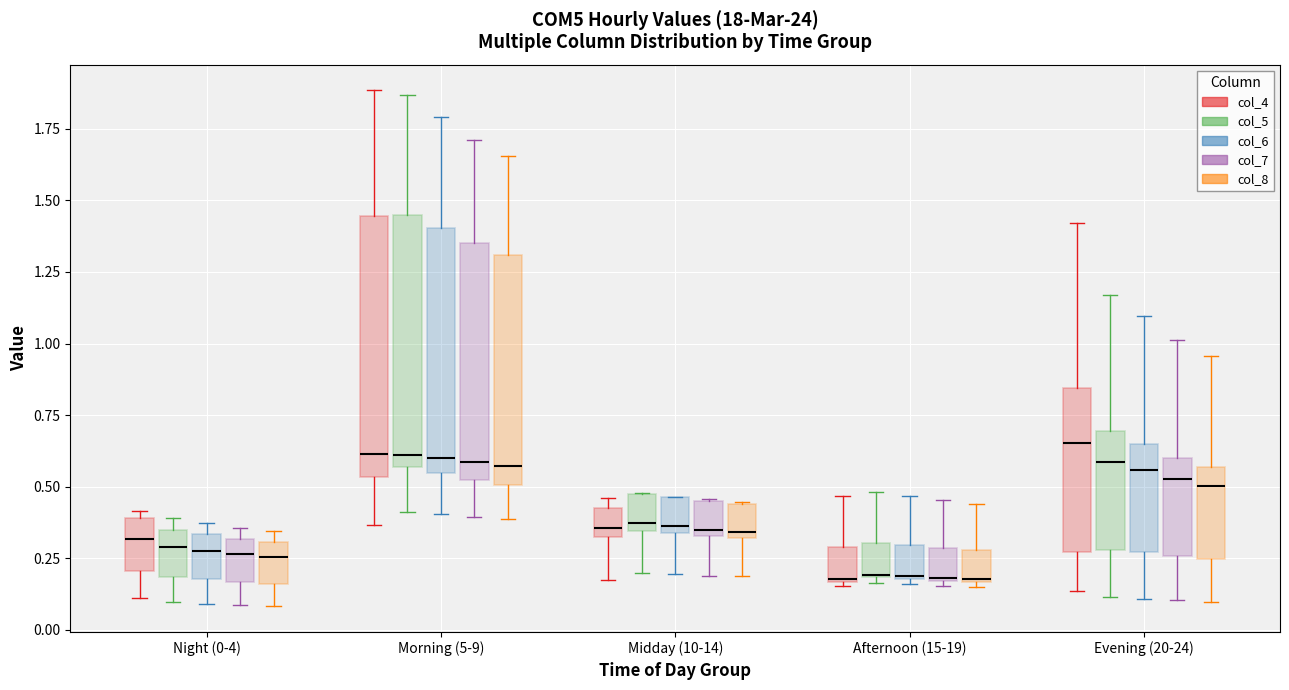

Reading left to right, transcribe this box plot: for each box, give where its median line is, the range the box spans, and where its two whiskers end, as read against the y-axis. The values are not printed on the chart, so give them approximately, as read against the axis.

Night (0-4) (col_4): median 0.30, box 0.20 to 0.40, whiskers 0.10 to 0.40 (just above the box's upper edge)
Night (0-4) (col_5): median 0.30, box 0.20 to 0.35, whiskers 0.10 to 0.40
Night (0-4) (col_6): median 0.30, box 0.20 to 0.35, whiskers 0.10 to 0.35 (just above the box's upper edge)
Night (0-4) (col_7): median 0.25, box 0.15 to 0.30, whiskers 0.10 to 0.35
Night (0-4) (col_8): median 0.25, box 0.15 to 0.30, whiskers 0.10 to 0.35
Morning (5-9) (col_4): median 0.60, box 0.55 to 1.45, whiskers 0.35 to 1.90
Morning (5-9) (col_5): median 0.60, box 0.55 to 1.45, whiskers 0.40 to 1.85
Morning (5-9) (col_6): median 0.60, box 0.55 to 1.40, whiskers 0.40 to 1.80
Morning (5-9) (col_7): median 0.60, box 0.50 to 1.35, whiskers 0.40 to 1.70
Morning (5-9) (col_8): median 0.55, box 0.50 to 1.30, whiskers 0.40 to 1.65
Midday (10-14) (col_4): median 0.35, box 0.30 to 0.45, whiskers 0.15 to 0.45 (just above the box's upper edge)
Midday (10-14) (col_5): median 0.35 (just above the box's lower edge), box 0.35 to 0.45, whiskers 0.20 to 0.50
Midday (10-14) (col_6): median 0.35 (just above the box's lower edge), box 0.35 to 0.45, whiskers 0.20 to 0.45
Midday (10-14) (col_7): median 0.35 (just above the box's lower edge), box 0.35 to 0.45, whiskers 0.20 to 0.45
Midday (10-14) (col_8): median 0.35, box 0.30 to 0.45, whiskers 0.20 to 0.45
Afternoon (15-19) (col_4): median 0.20, box 0.15 to 0.30, whiskers 0.15 to 0.45
Afternoon (15-19) (col_5): median 0.20 (drawn on the box's lower edge), box 0.20 to 0.30, whiskers 0.15 to 0.50
Afternoon (15-19) (col_6): median 0.20, box 0.20 to 0.30, whiskers 0.15 to 0.45
Afternoon (15-19) (col_7): median 0.20, box 0.15 to 0.30, whiskers 0.15 (just below the box's lower edge) to 0.45
Afternoon (15-19) (col_8): median 0.20, box 0.15 to 0.30, whiskers 0.15 (just below the box's lower edge) to 0.45
Evening (20-24) (col_4): median 0.65, box 0.25 to 0.85, whiskers 0.15 to 1.40
Evening (20-24) (col_5): median 0.60, box 0.30 to 0.70, whiskers 0.10 to 1.15
Evening (20-24) (col_6): median 0.55, box 0.25 to 0.65, whiskers 0.10 to 1.10
Evening (20-24) (col_7): median 0.55, box 0.25 to 0.60, whiskers 0.10 to 1.00
Evening (20-24) (col_8): median 0.50, box 0.25 to 0.55, whiskers 0.10 to 0.95